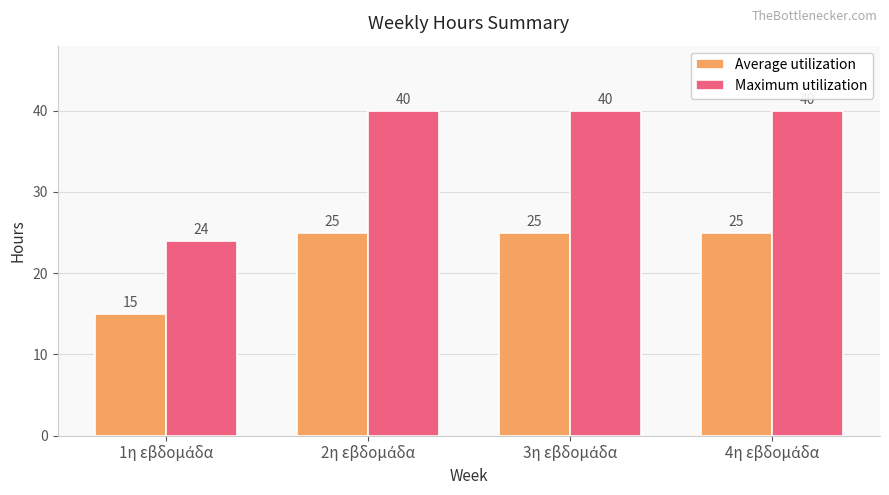

What is the sum of all Maximum utilization values?

144